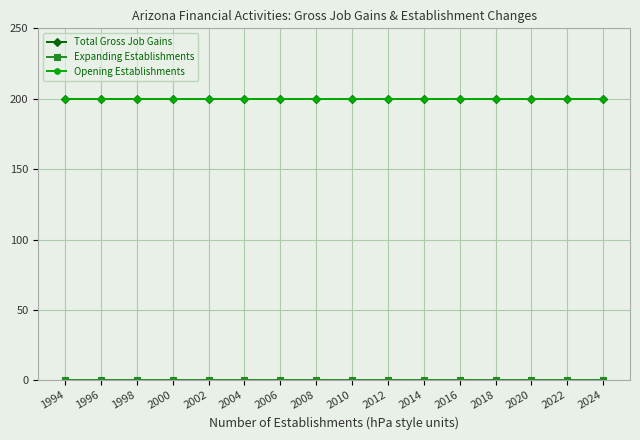

Is this an area chart (filled region under the line)?

No